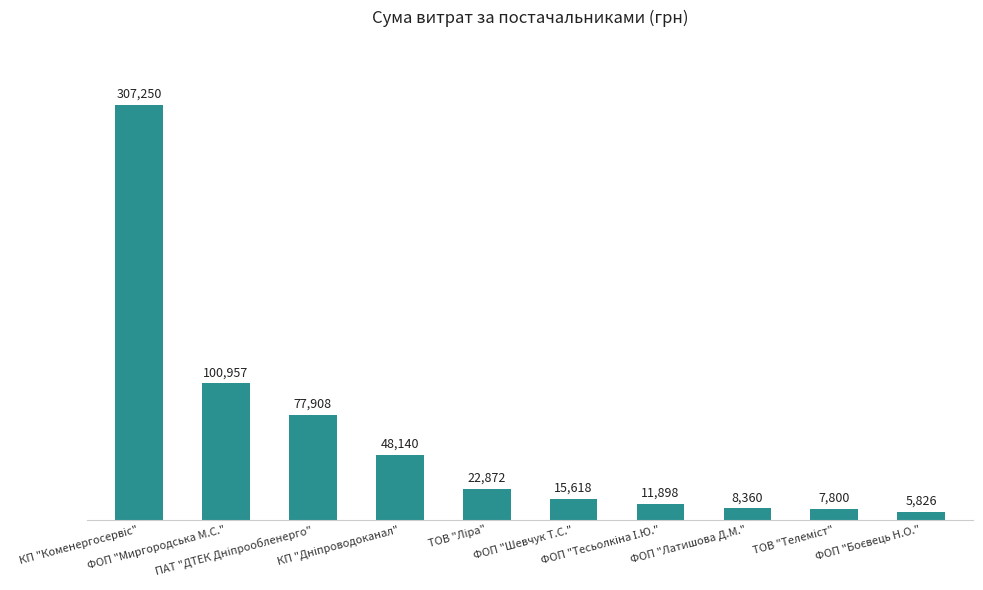

What is the greatest value displayed?

307249.7